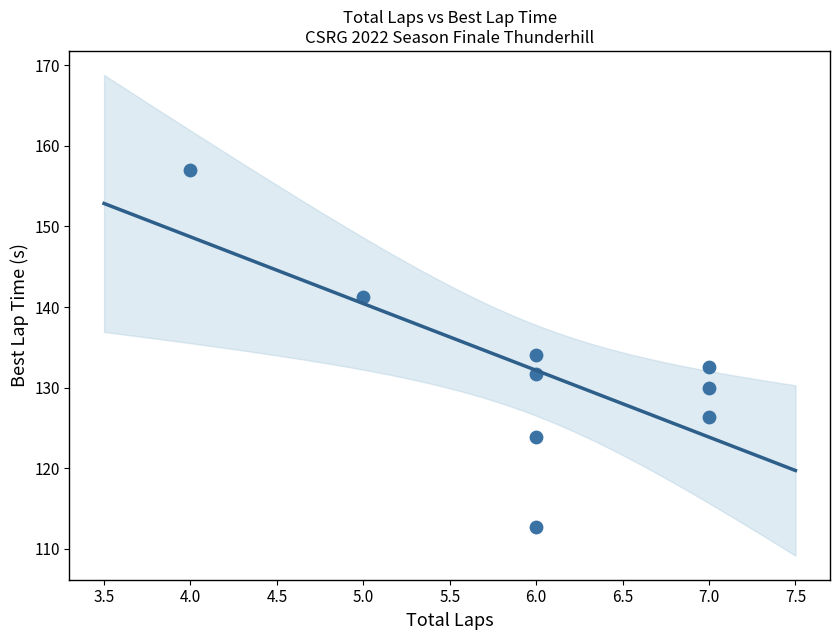

What is the range of X values (max minus min)?

3.0